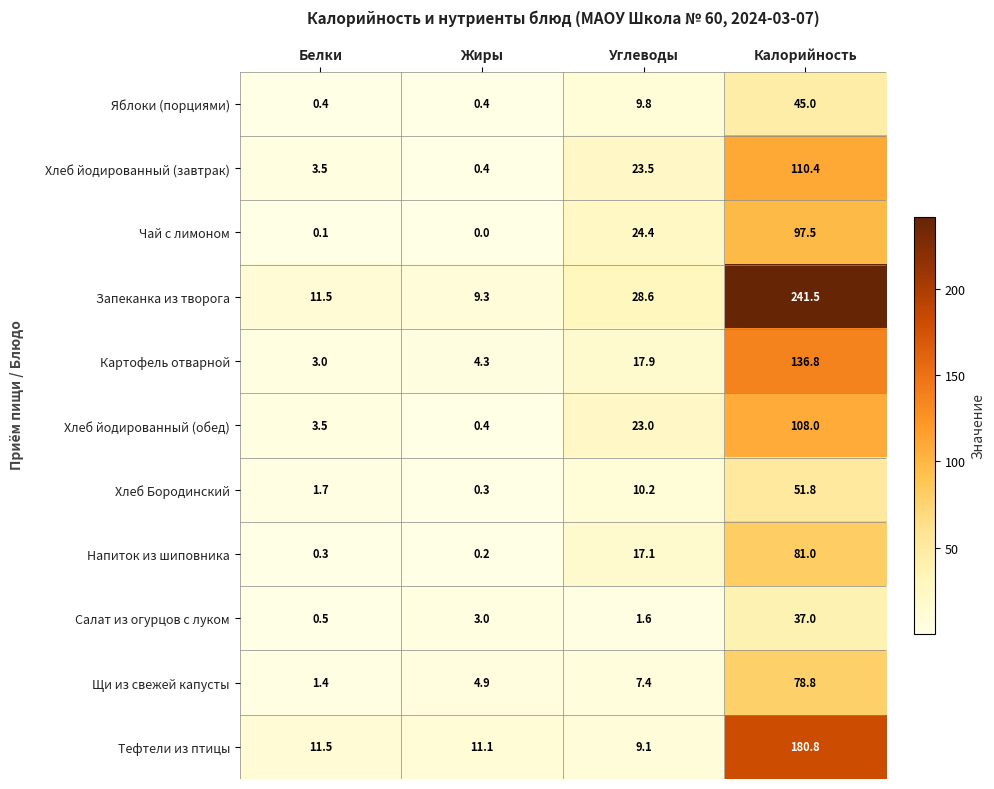

What is the difference between the maximum and minimum values in the Щи из свежей капусты series?

77.4